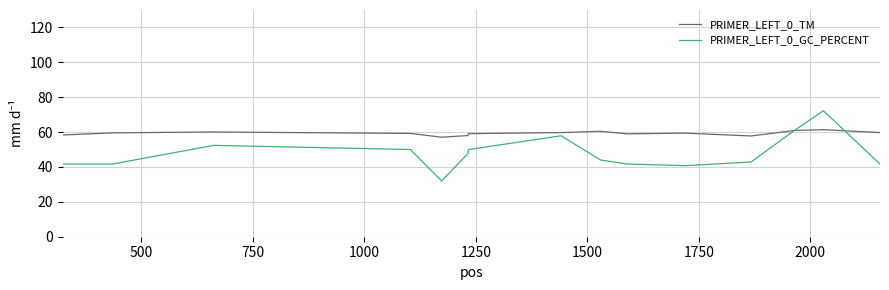

Which series has the widest spread of values?

PRIMER_LEFT_0_GC_PERCENT